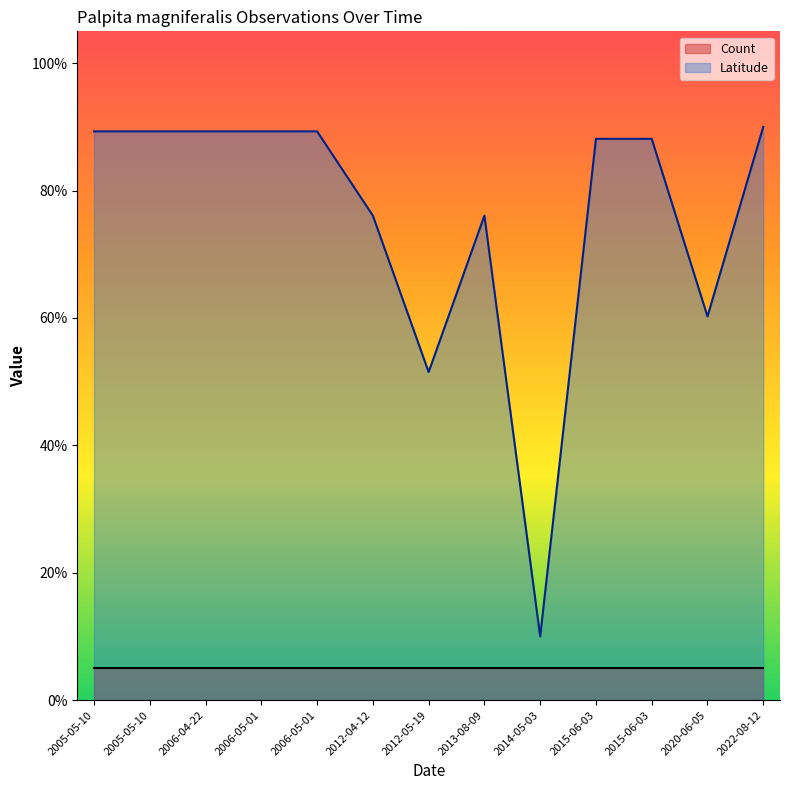

Reading left to right, extract all data points from this chart.

89.3	89.3	89.3	89.3	89.3	76.1	51.5	76.1	10.0	88.1	88.1	60.2	90.0